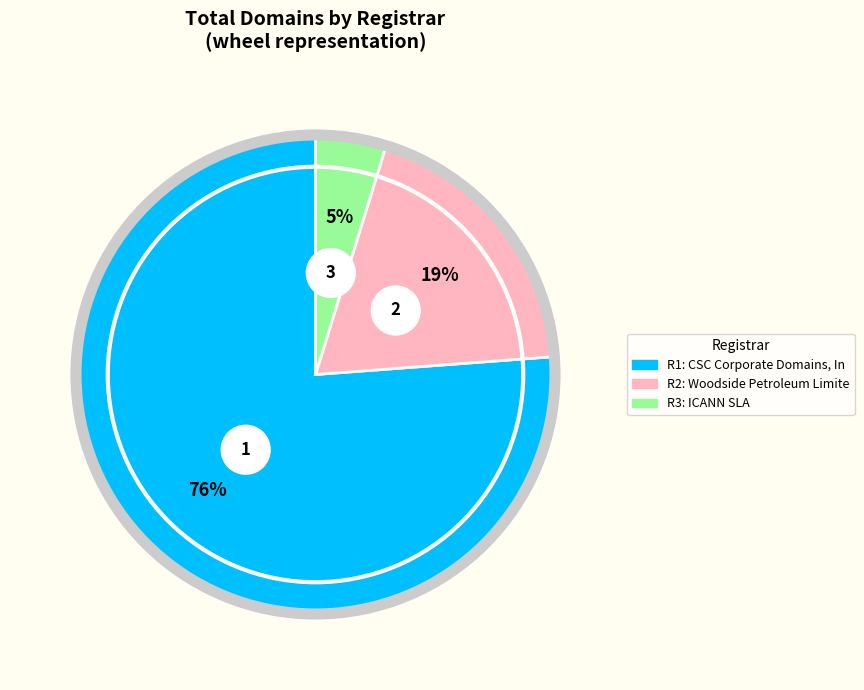

To the nearest percent, what is the combined percentage of Server and Woodside Petroleum Limited (9999)?

19%